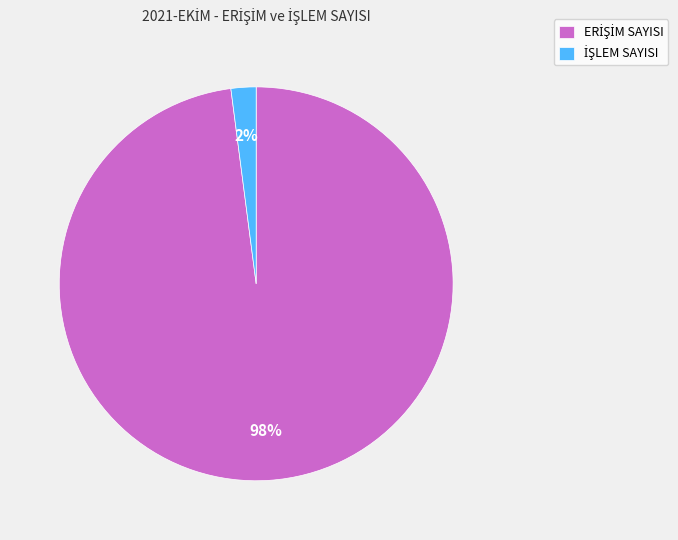

To the nearest percent, what is the average slice percentage?

50%